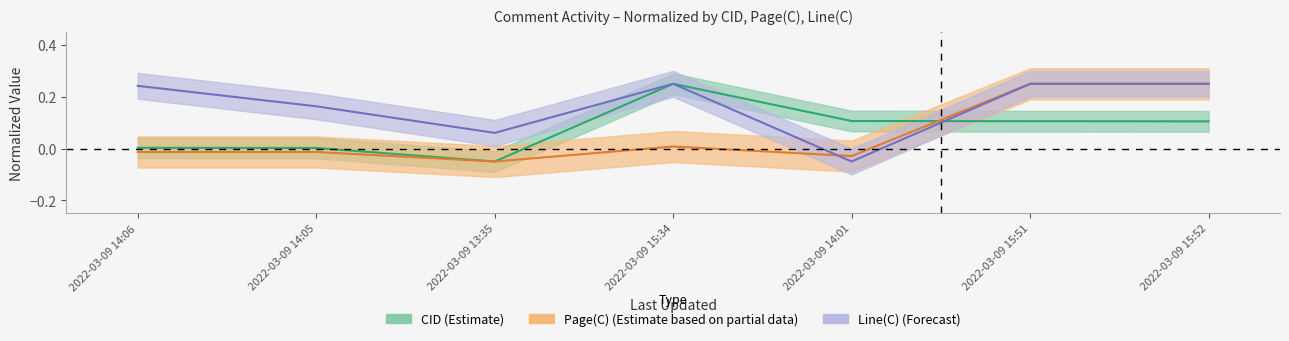

At which label does Page(C) reach its peak?

2022-03-09 15:51